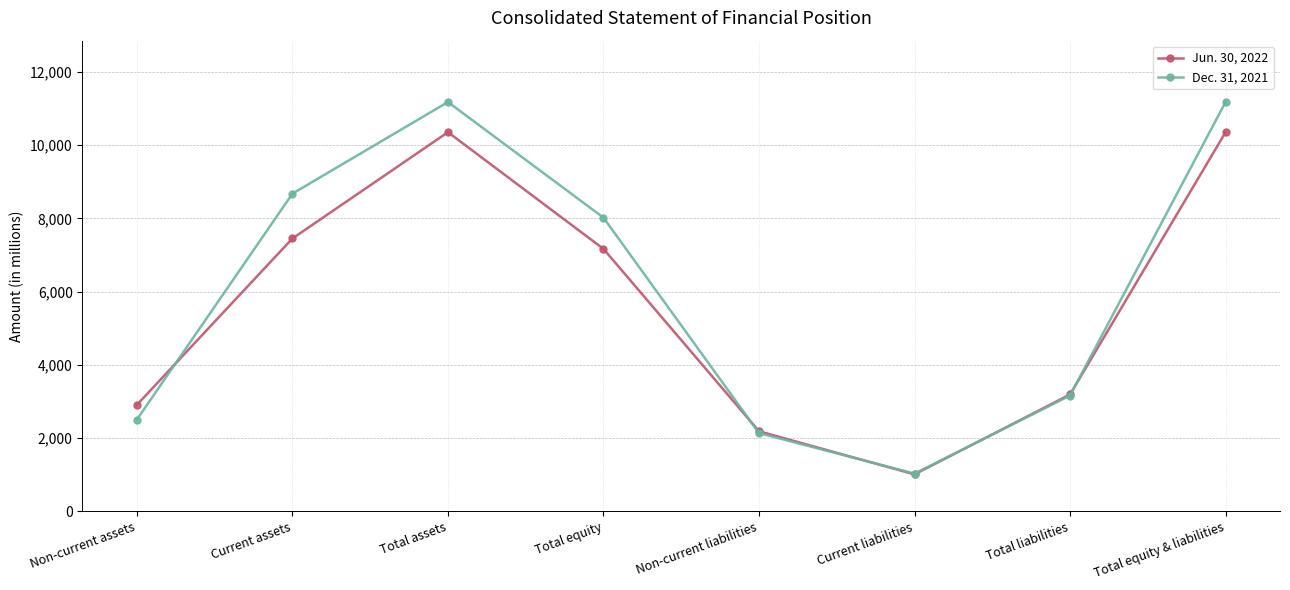

What are all the series names shown in the legend?

Jun. 30, 2022, Dec. 31, 2021